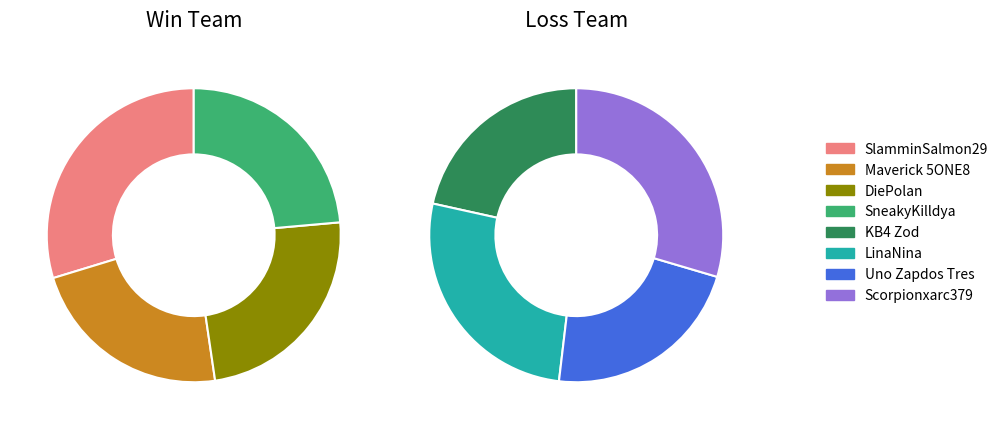

Which slice is the smallest?

KB4 Zod